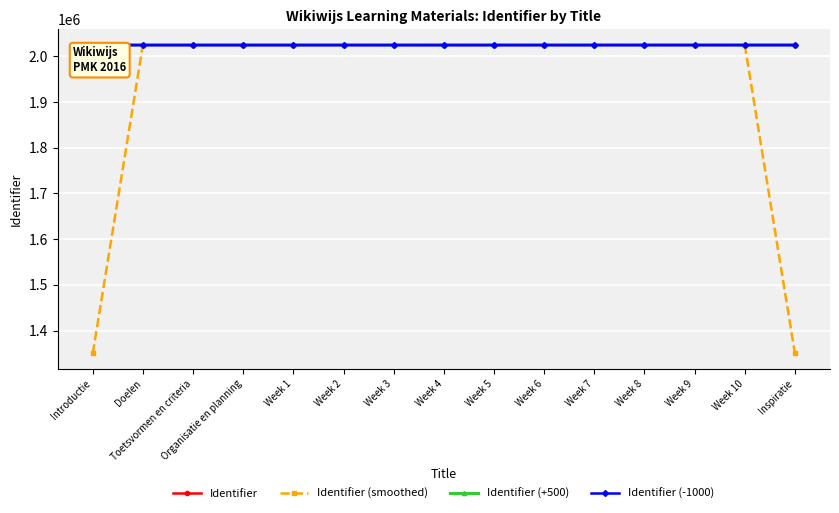

At how many categories does at least one series exceed 1396377?

15